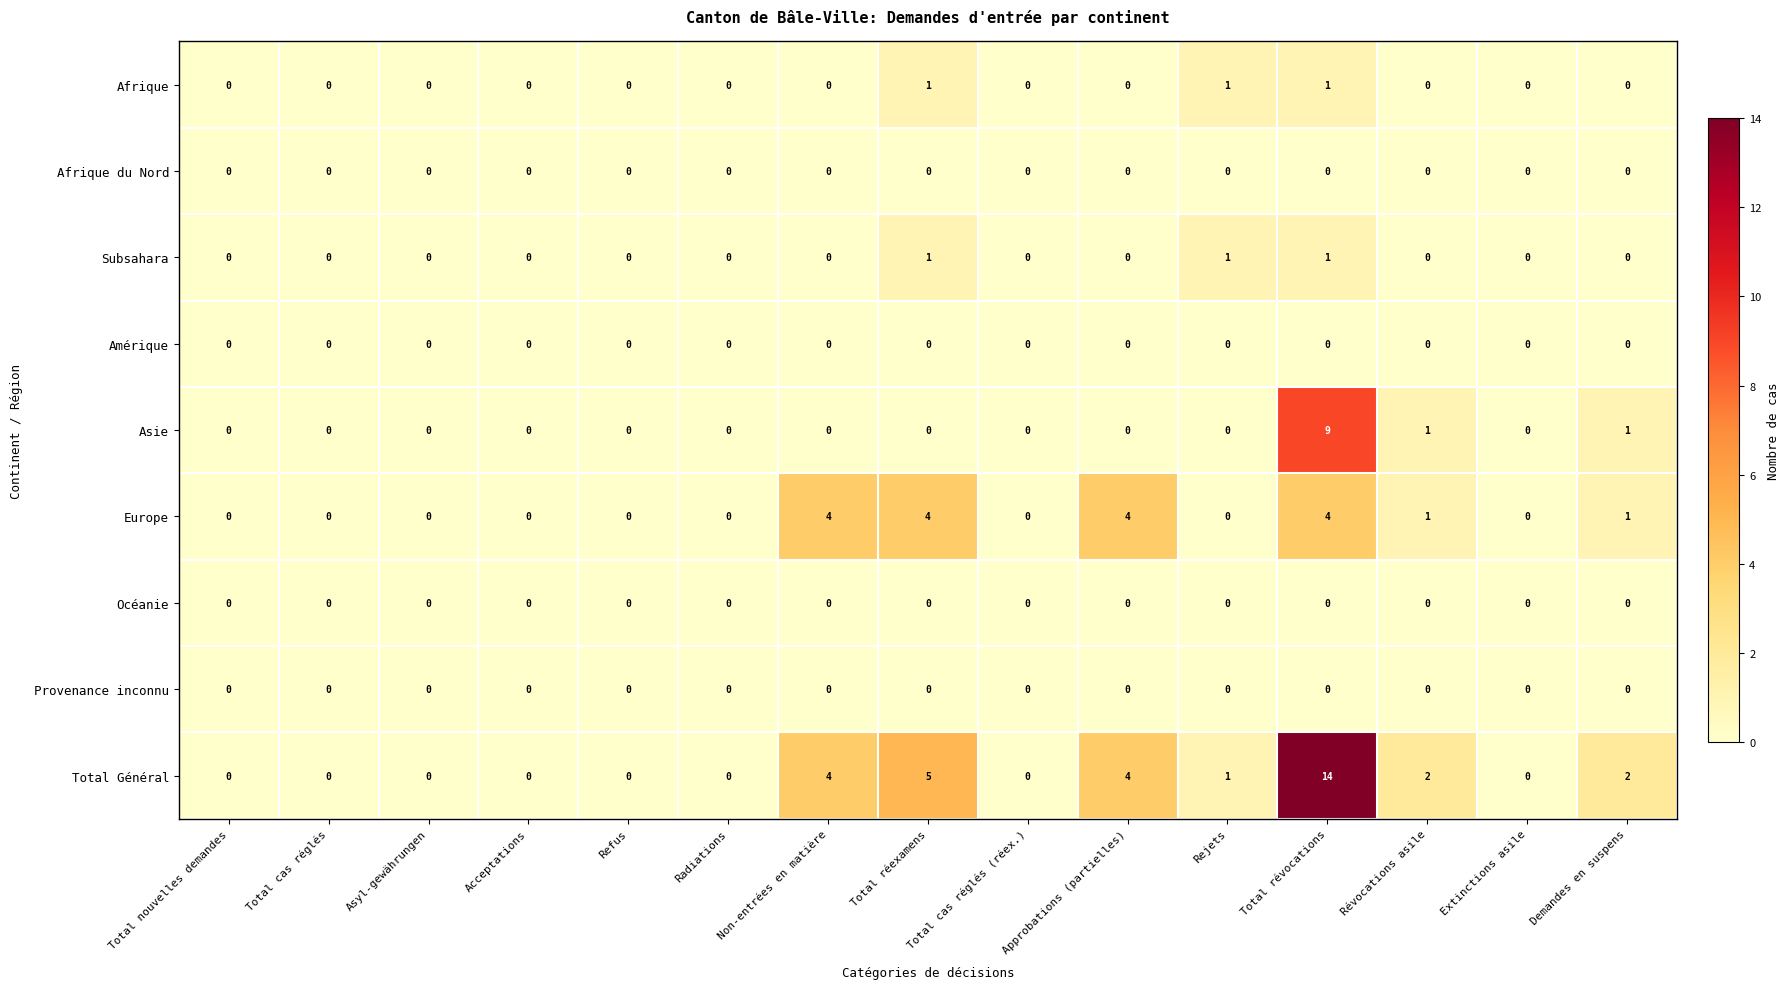

How many series are shown in this chart?

9